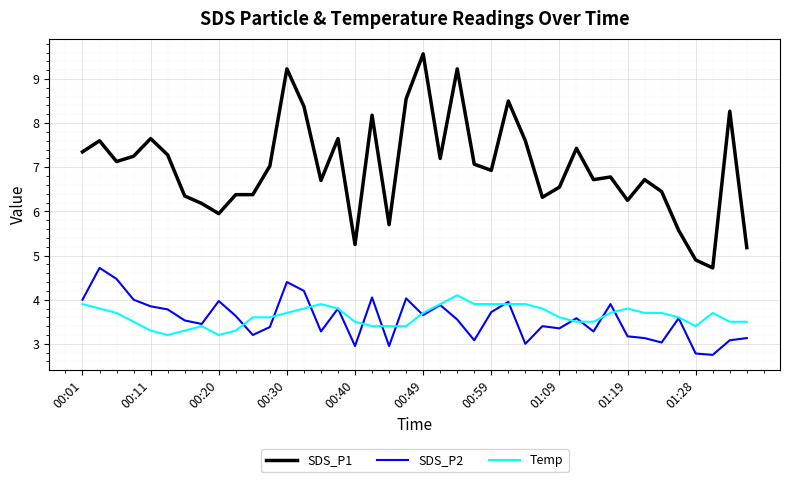

How many lines are shown in the chart?

3